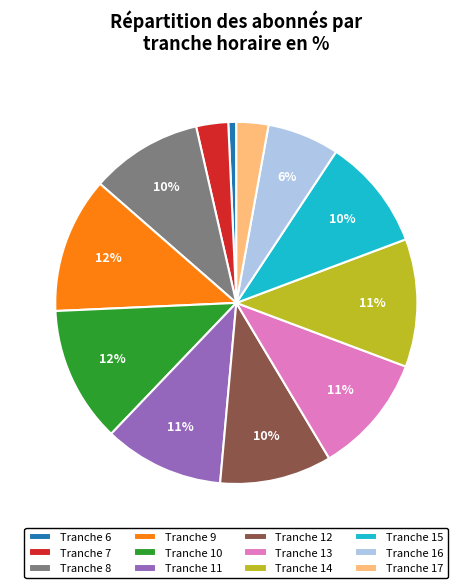

Does Tranche 17 represent more than half of the total?

No